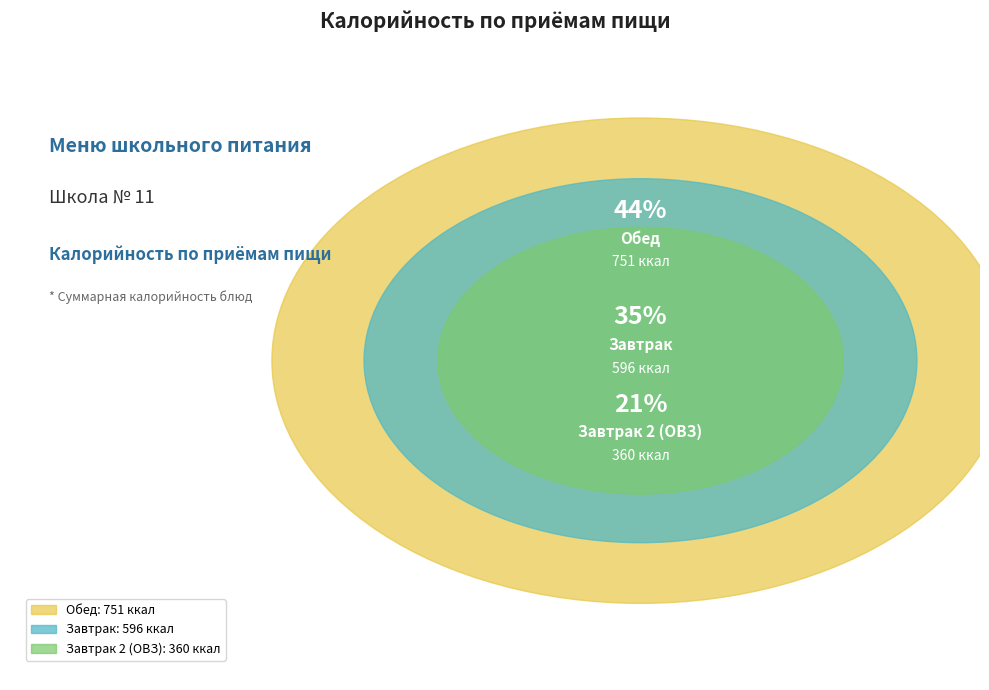

Between Завтрак and Обед, which is larger?

Обед